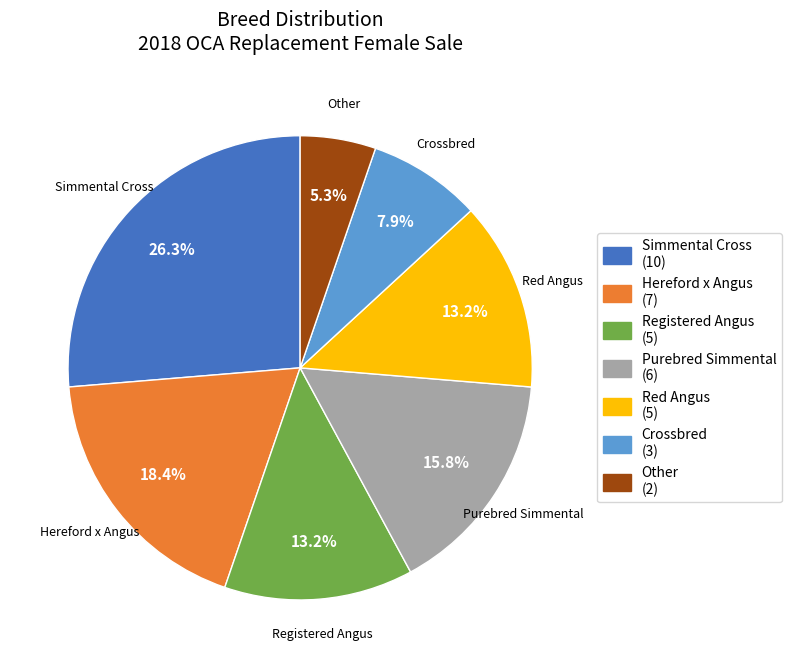

Combined, do Registered Angus and Hereford x Angus account for over 50%?

No